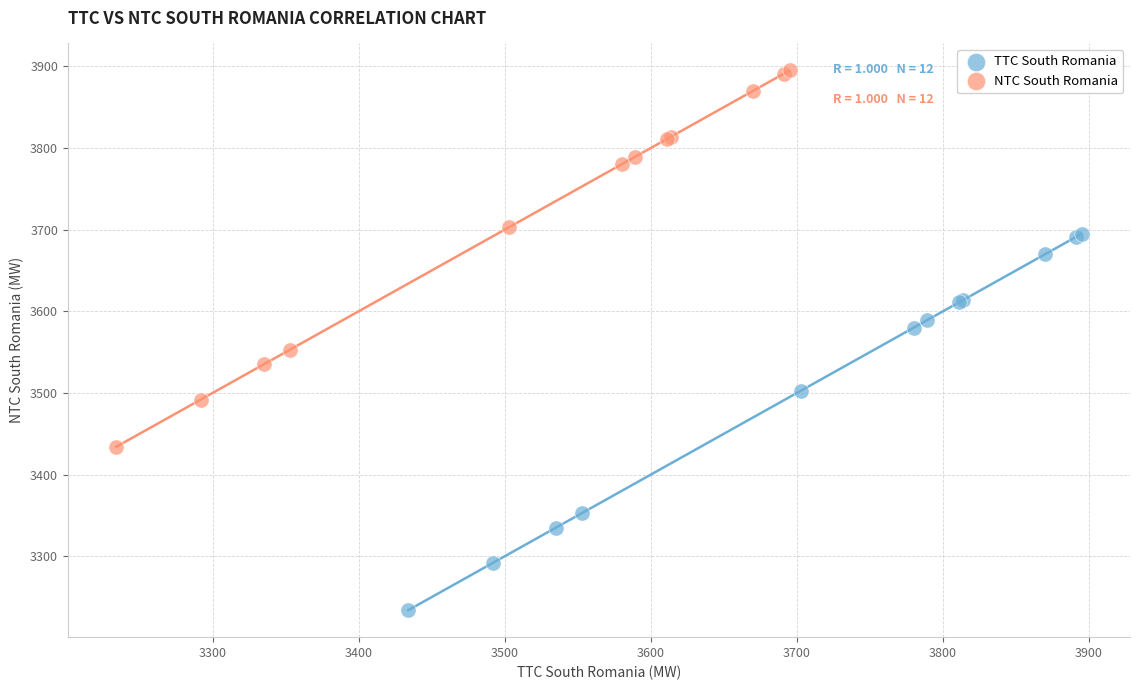

Which series contains the highest Y value?

NTC South Romania